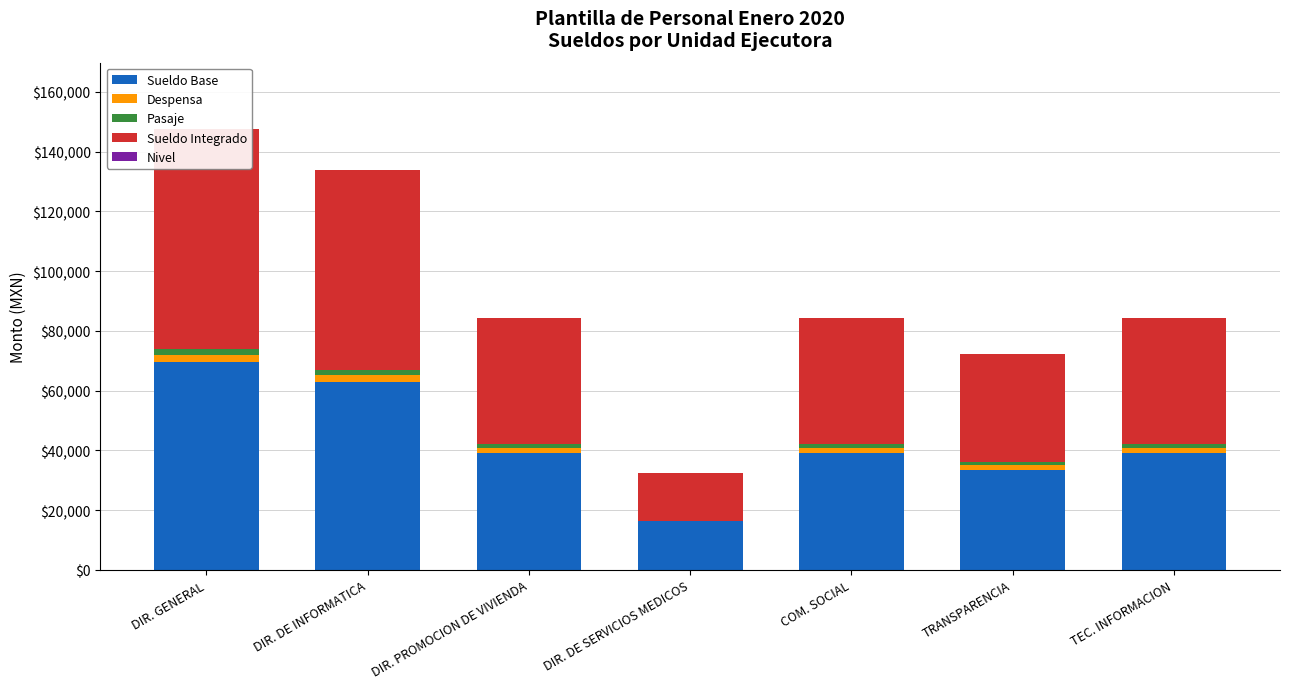

Where does the Despensa series first go above 1808?

DIR. GENERAL